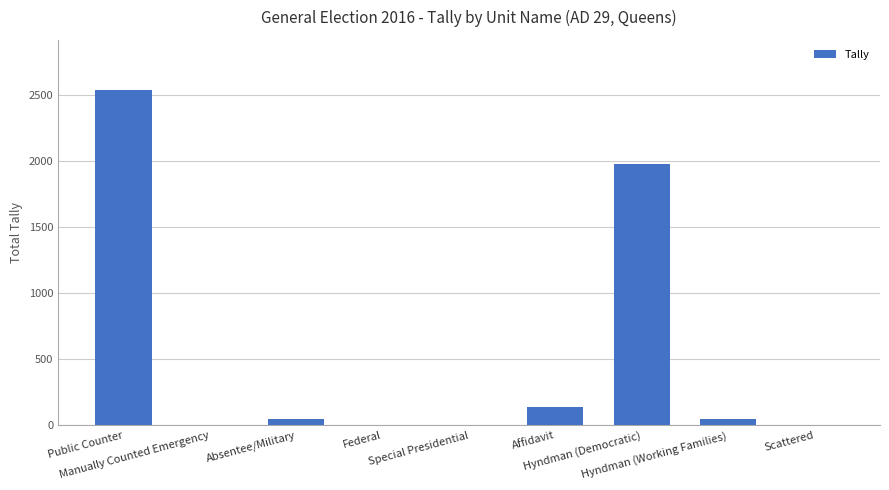

What is the sum of all values?

4769